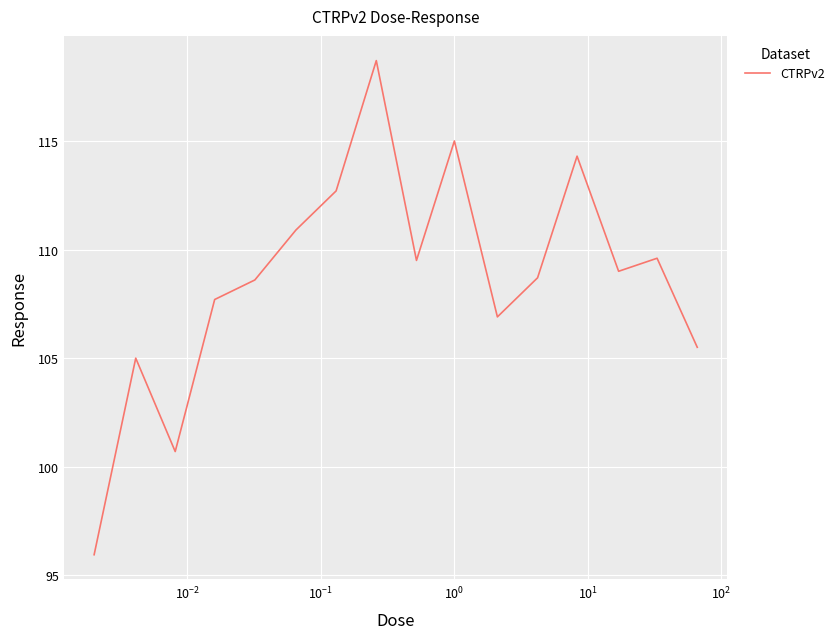

What is the maximum value shown in the chart?

118.7